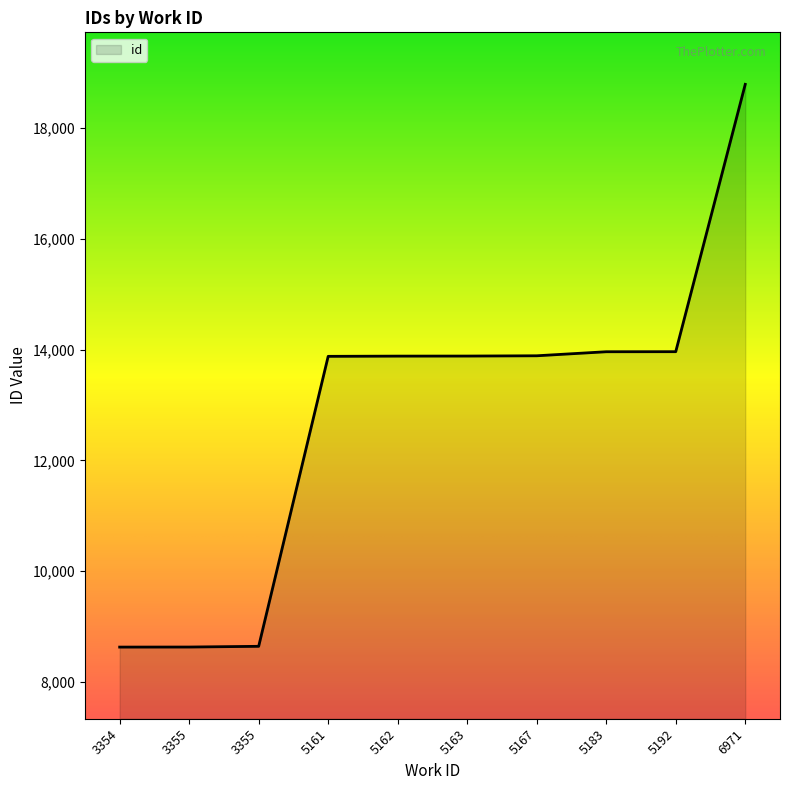

Is it true that the value at 5161 is 2962?

False